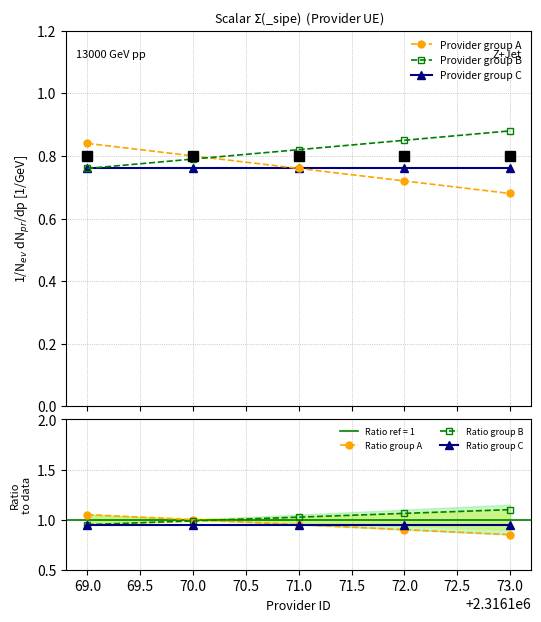

Does the chart have visible grid lines?

Yes